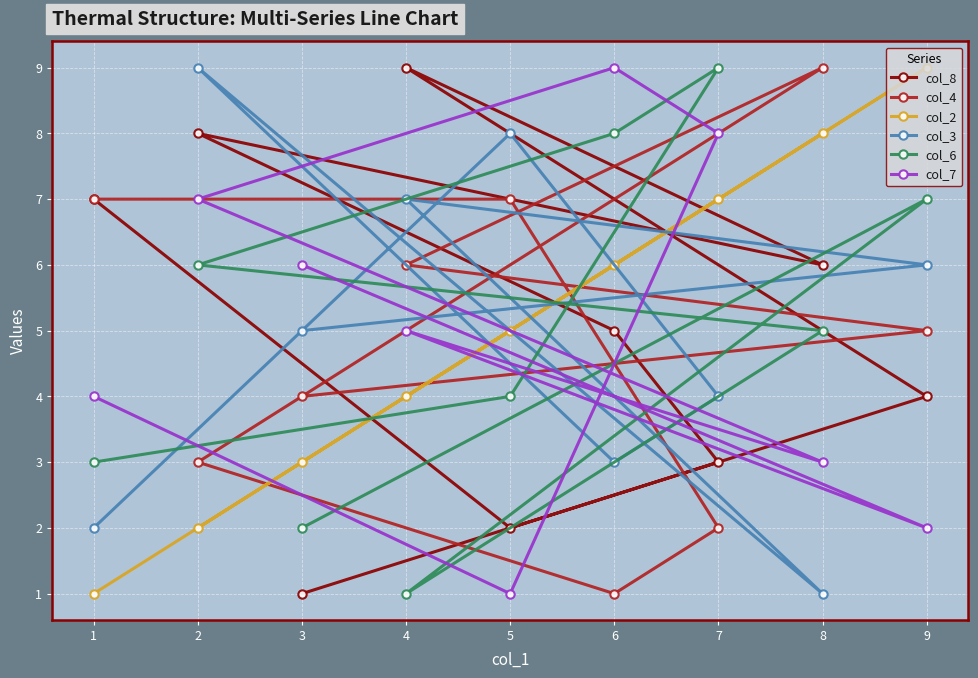

At how many categories does at least one series exceed 5?

9